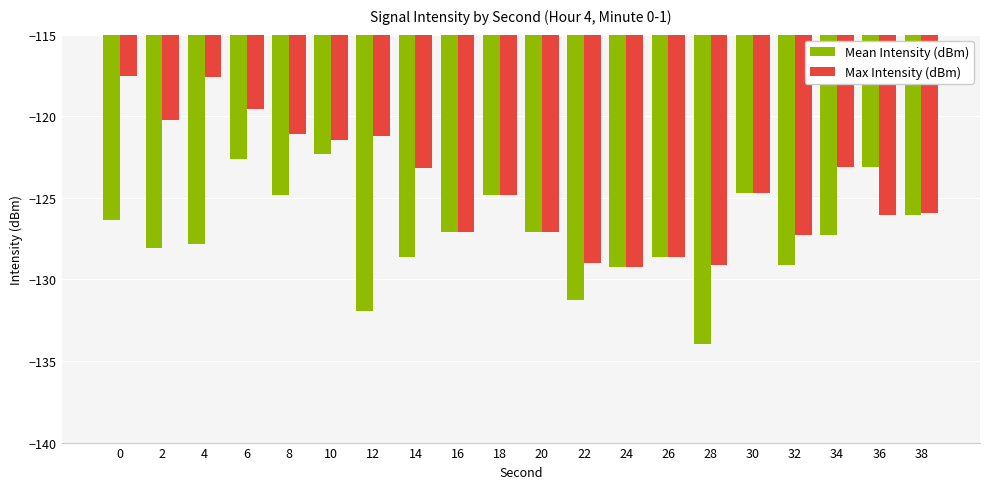

What is the minimum value for Mean Intensity (dBm)?

-133.9